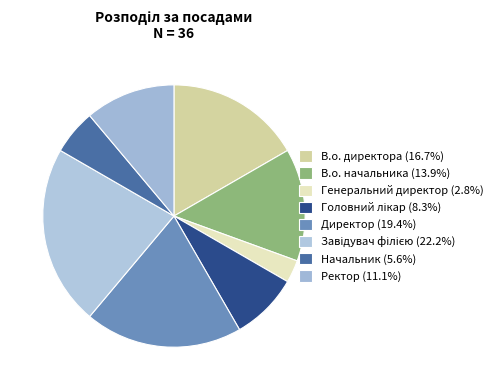

True or false: Директор accounts for 29% of the total.

False